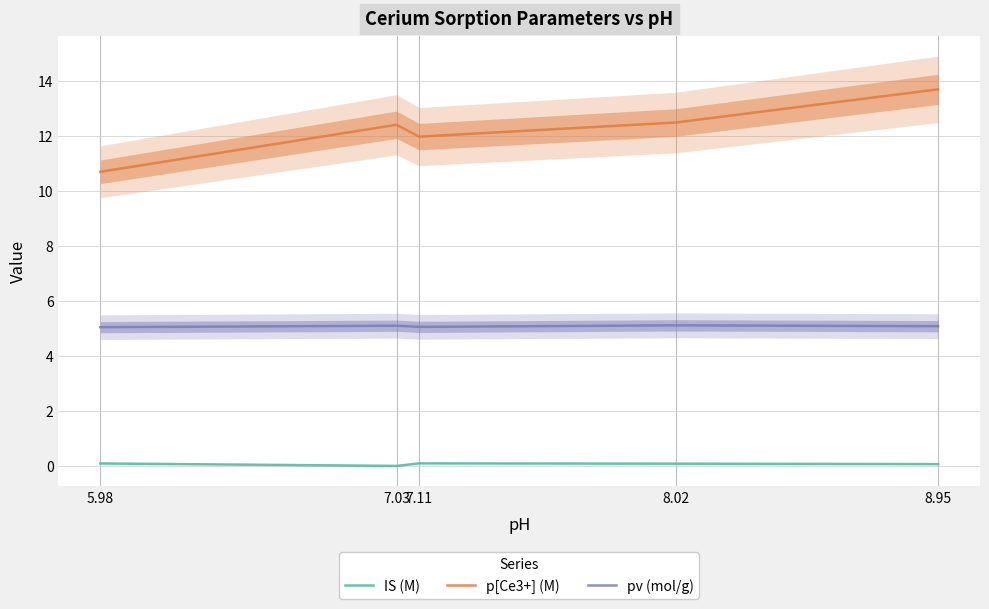

Which series changed the most between 5.98 and 7.11?

p[Ce3+] (M)